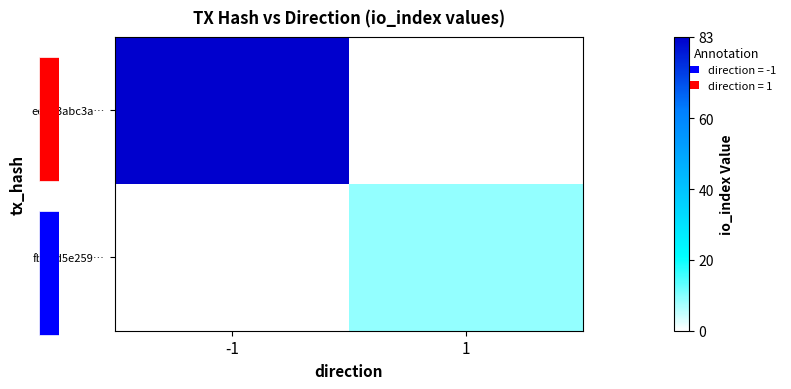

What is the maximum value for ee643abc3a…?

83